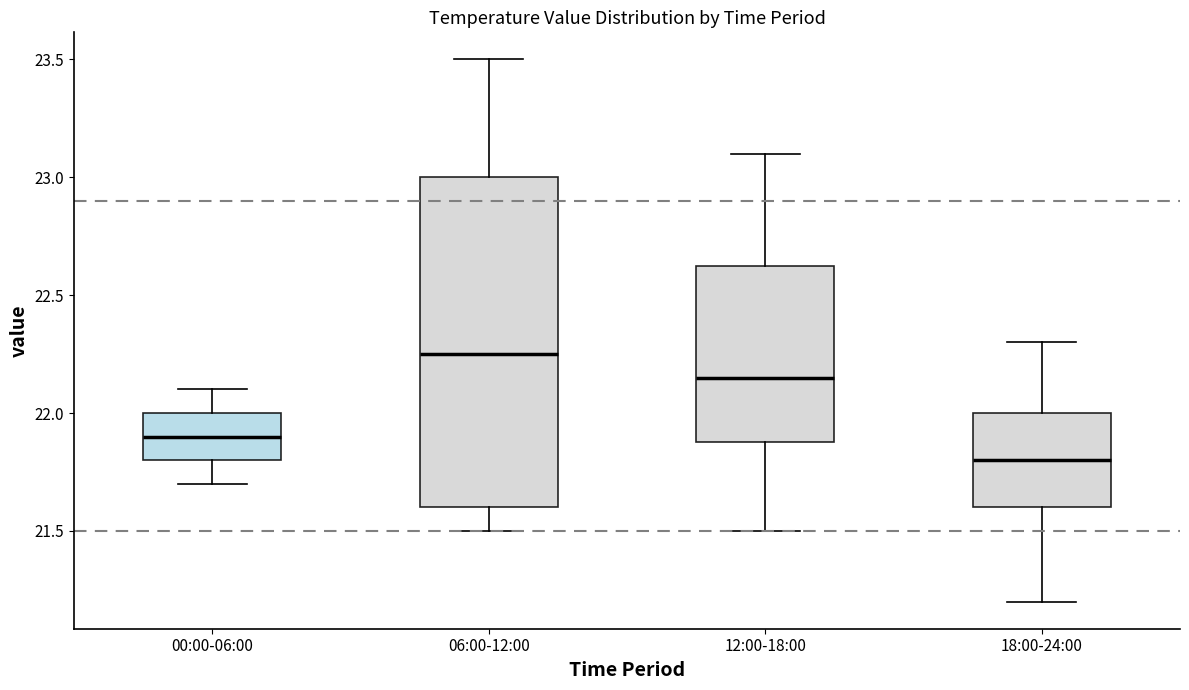

Where is the upper edge of the box for 12:00-18:00 on the y-axis? The values are not printed on the chart, so give them approximately, as read against the axis.

22.65